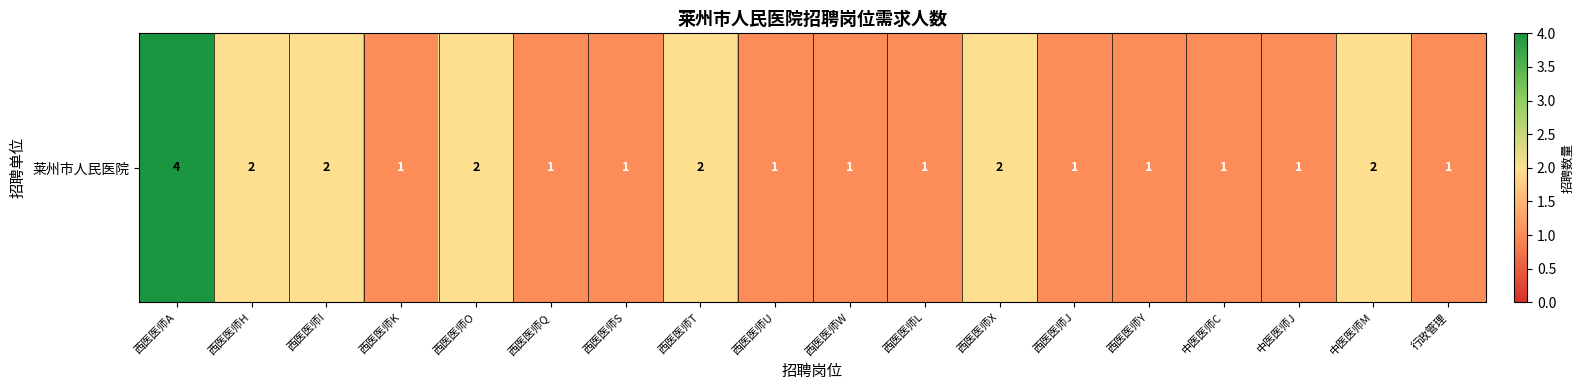

What is the greatest value displayed?

4